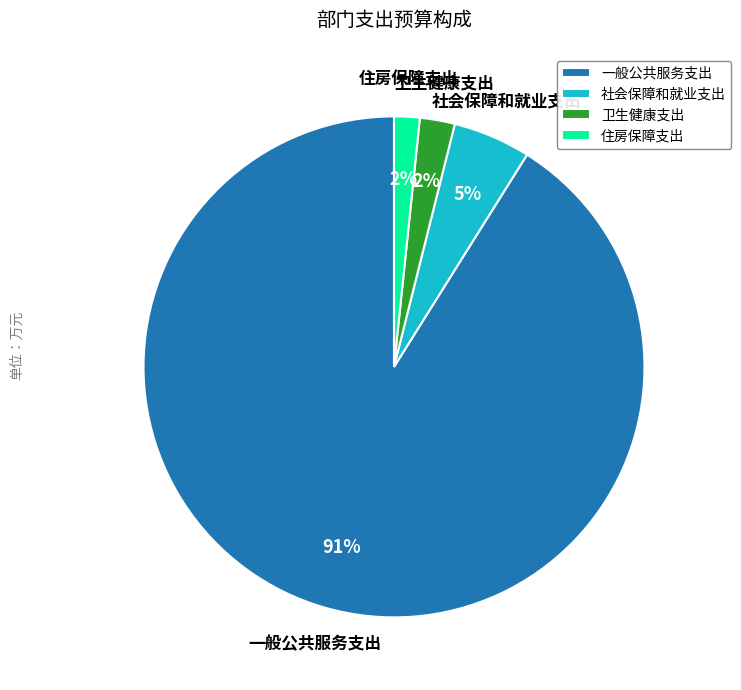

Which slice is the largest?

一般公共服务支出